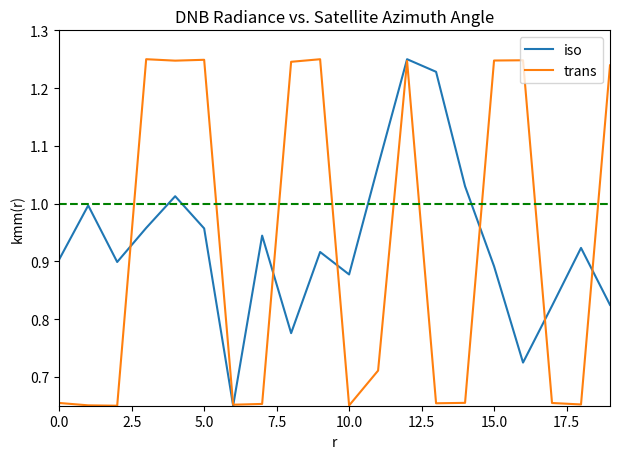

What are all the series names shown in the legend?

iso, trans